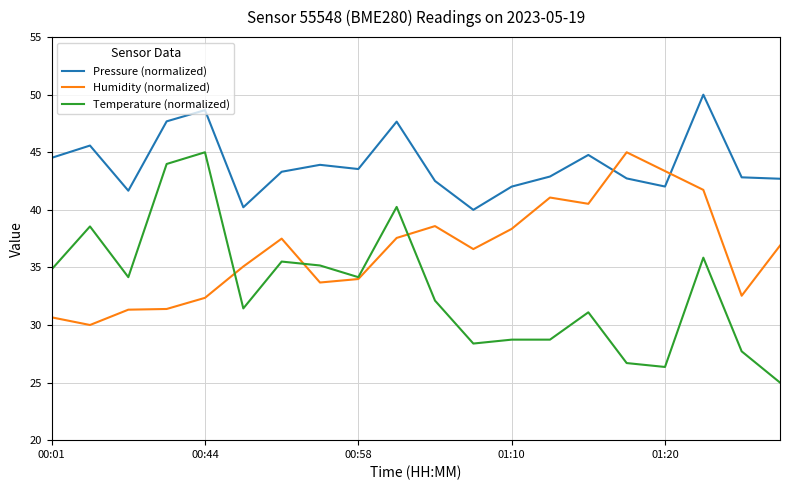

Which series has the largest range (max minus min)?

Temperature (normalized)